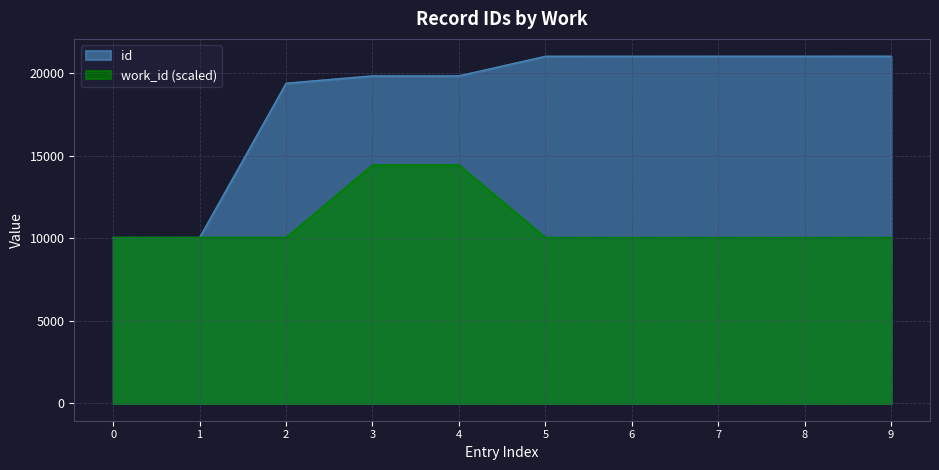

True or false: id has more than 2 interior local peaks.

False